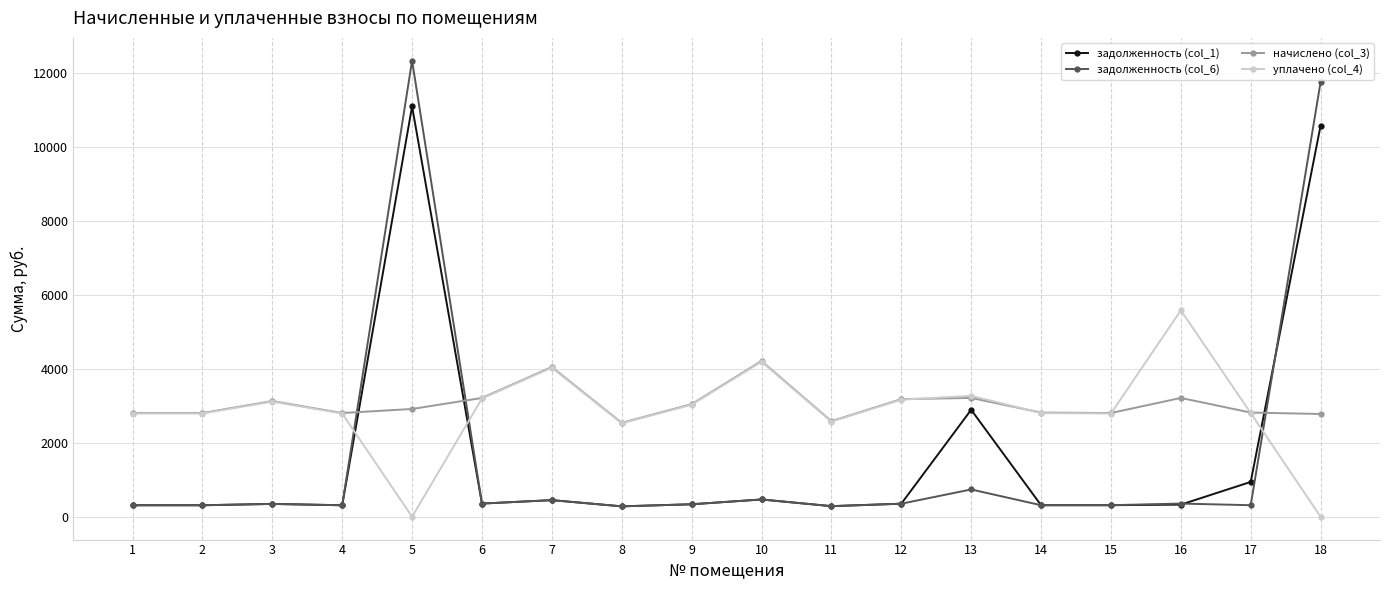

Is it true that задолженность (col_6) equals 450.0 at 7?

True